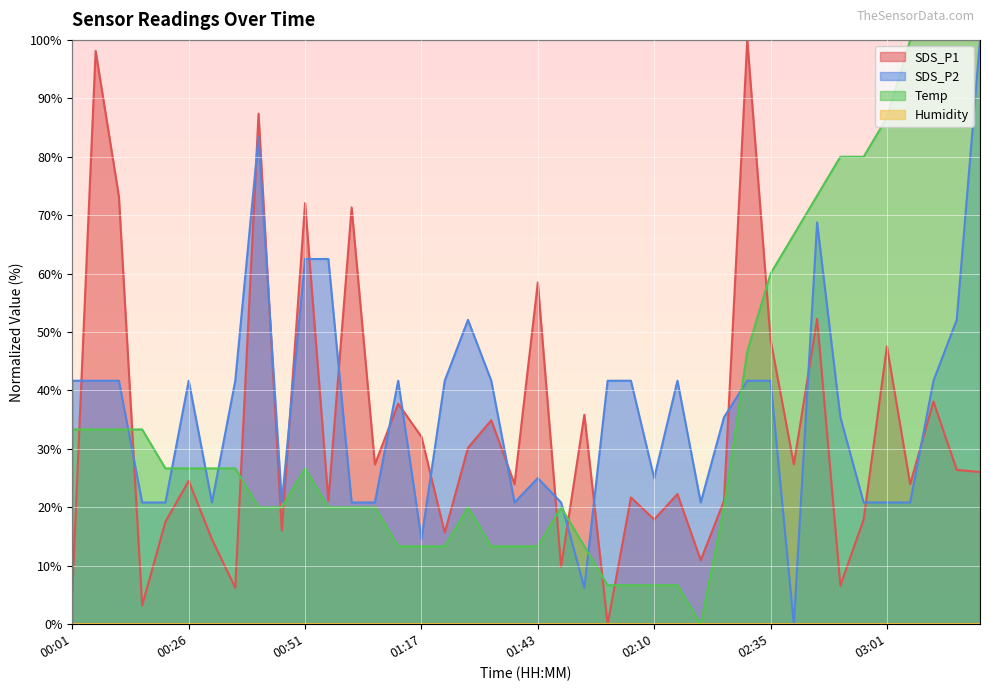

Which series changed the most between 01:28 and 02:10?

SDS_P2